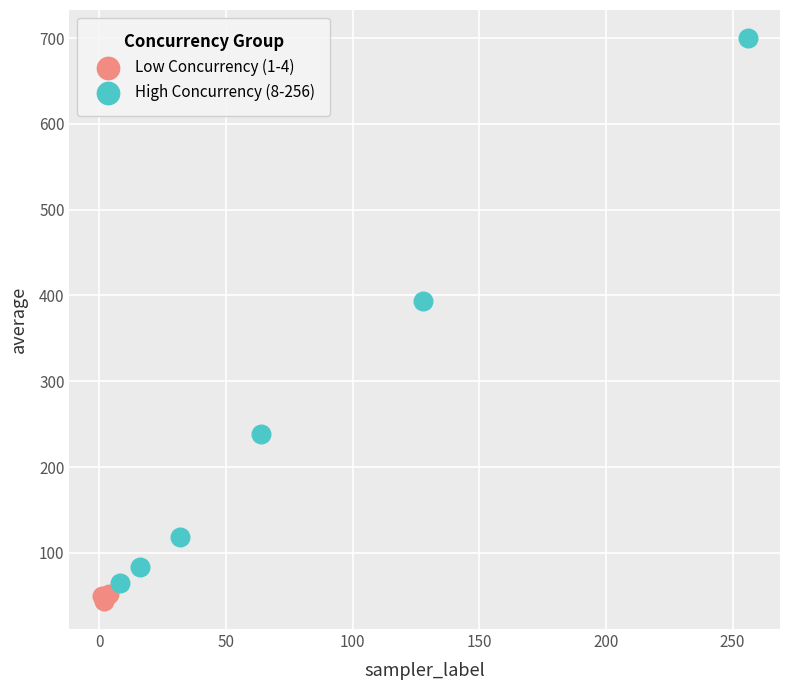

Which series has the largest Y range (max minus min)?

High Concurrency (8-256)